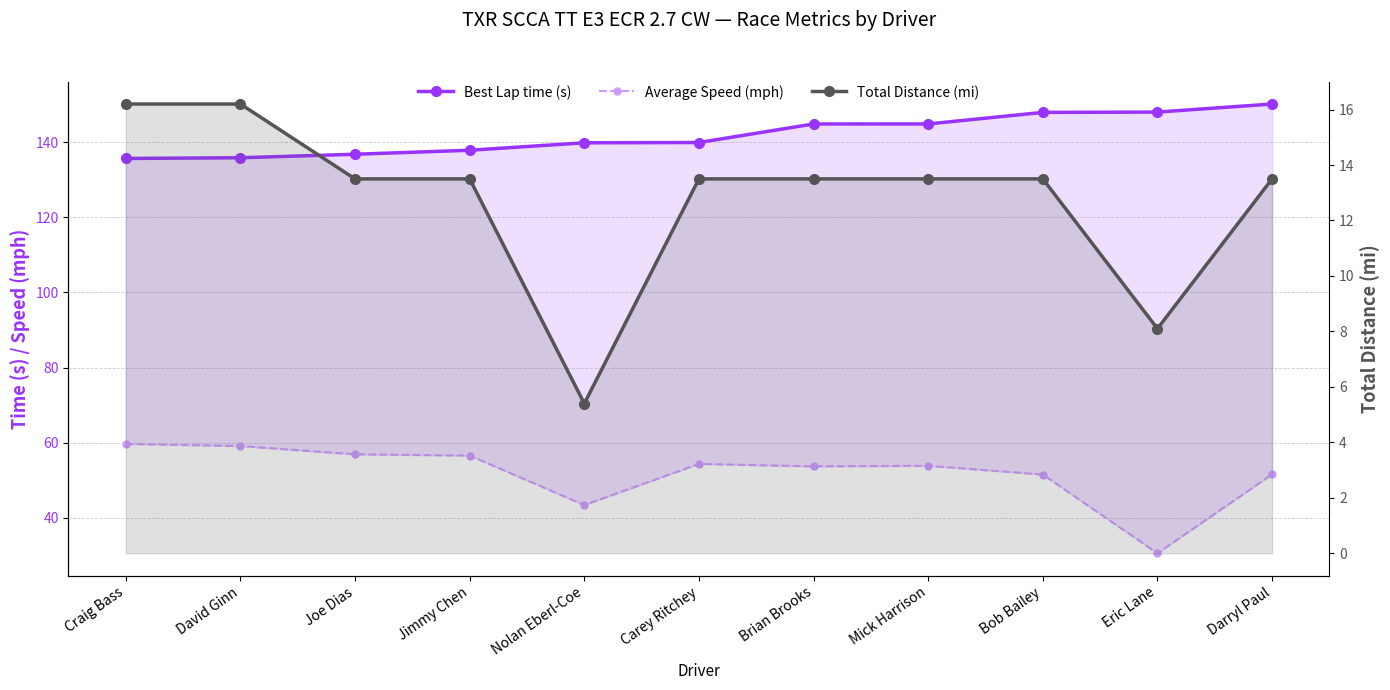

What is the label of the 4th point from the left?

Jimmy Chen